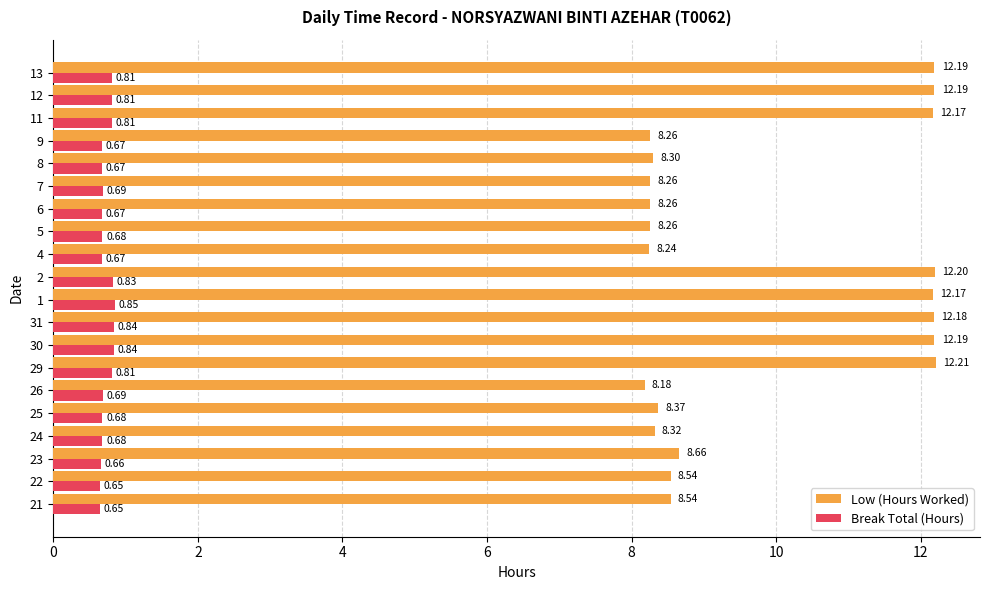

Where is Low (Hours Worked) nearest to the value 10?

23